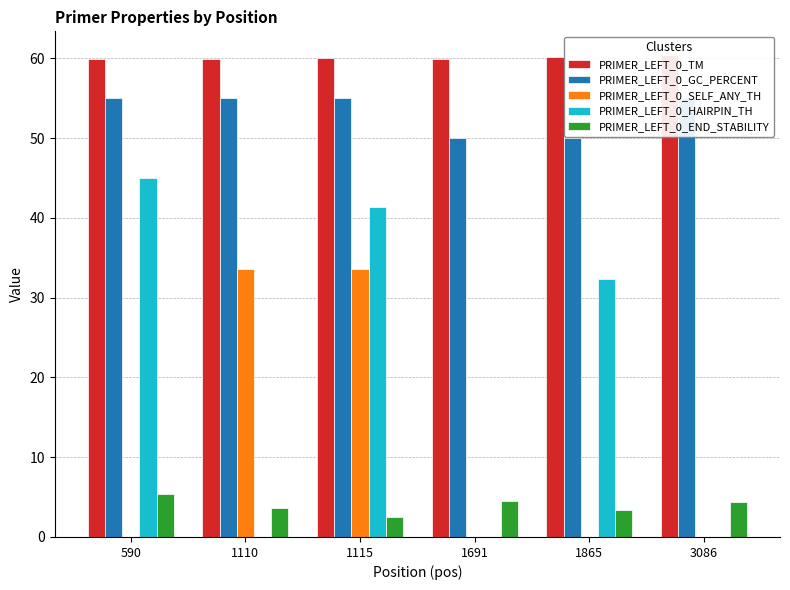

What is the average value of the PRIMER_LEFT_0_HAIRPIN_TH series?

19.8